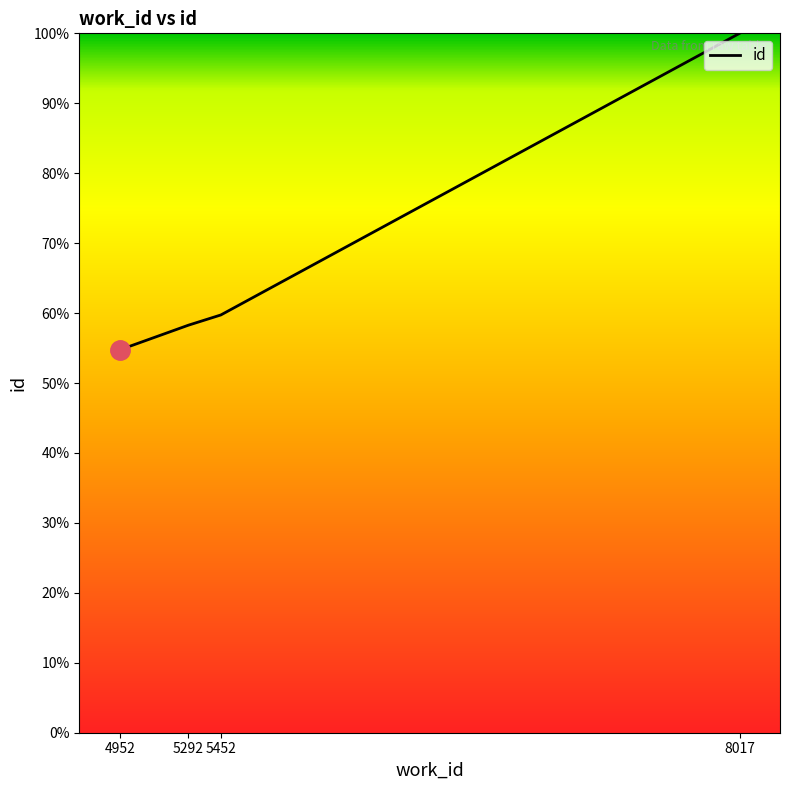

Does the chart display data point markers on the line(s)?

No